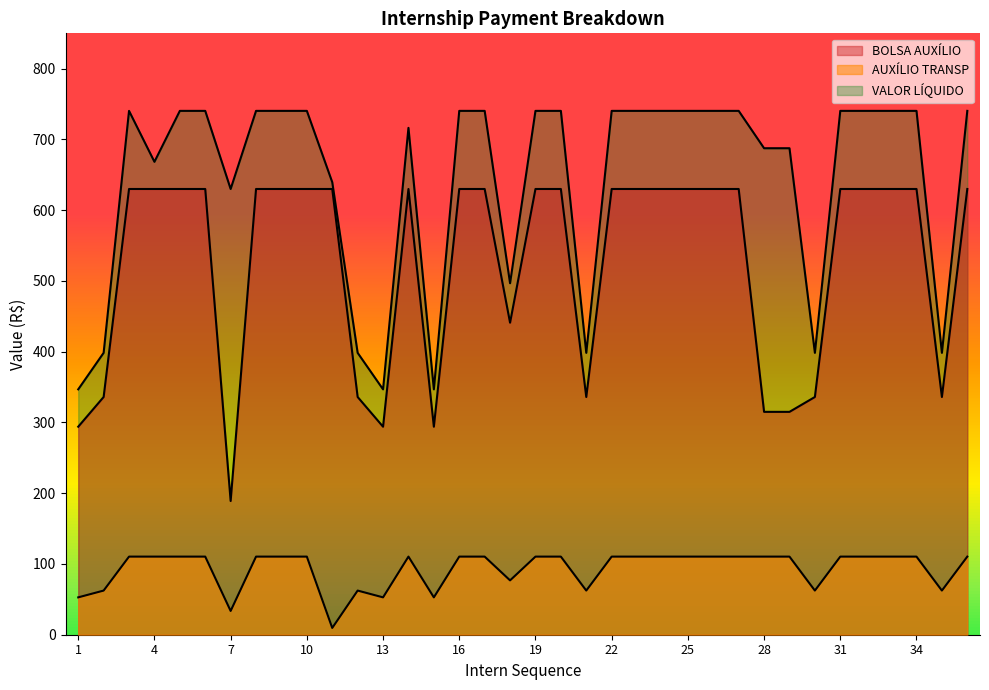

Count the number of categories in the chart.

36